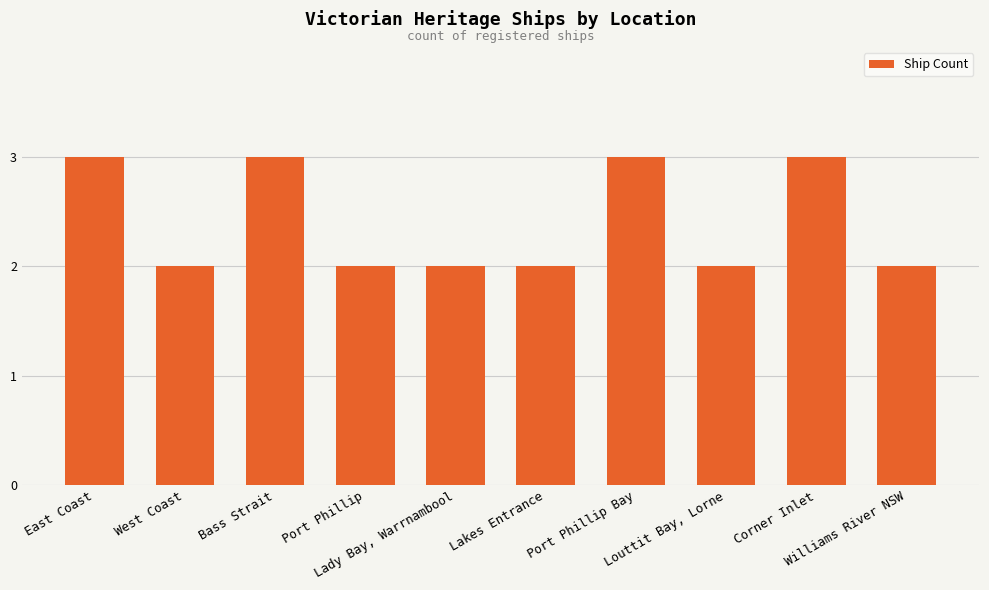

Count the number of categories in the chart.

10